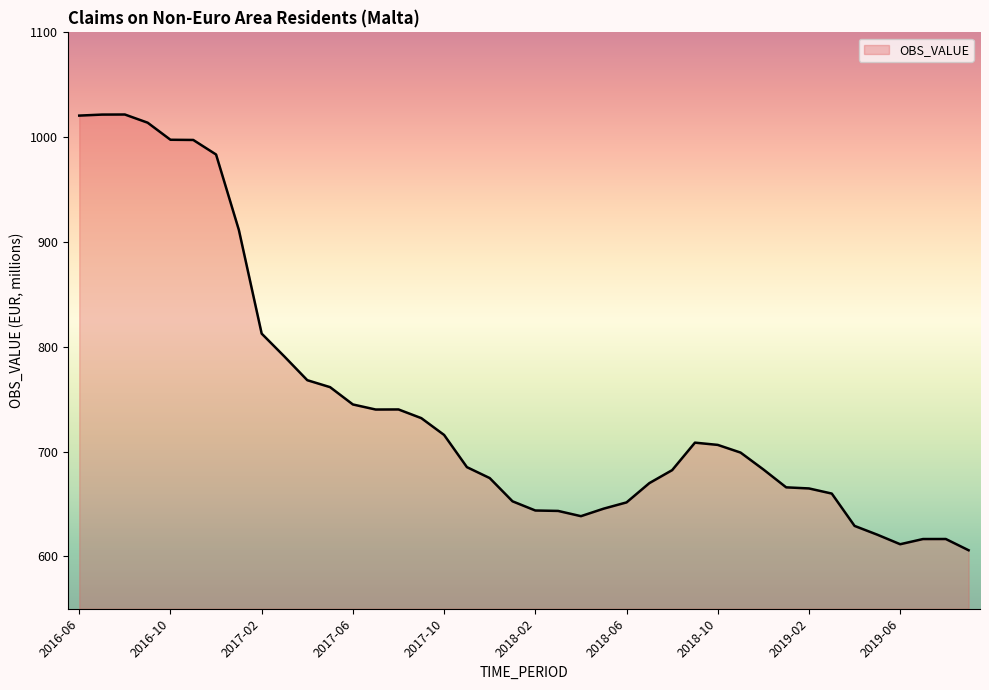

What is the difference between the maximum and minimum values?

415.8